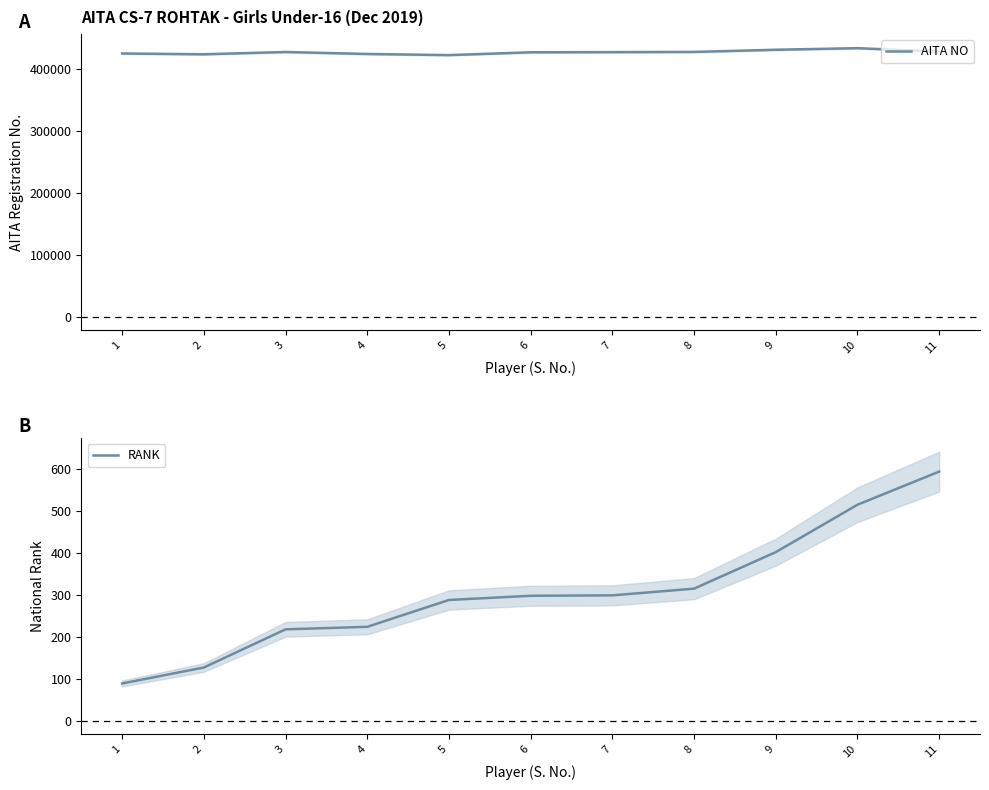

Does the chart display data point markers on the line(s)?

No